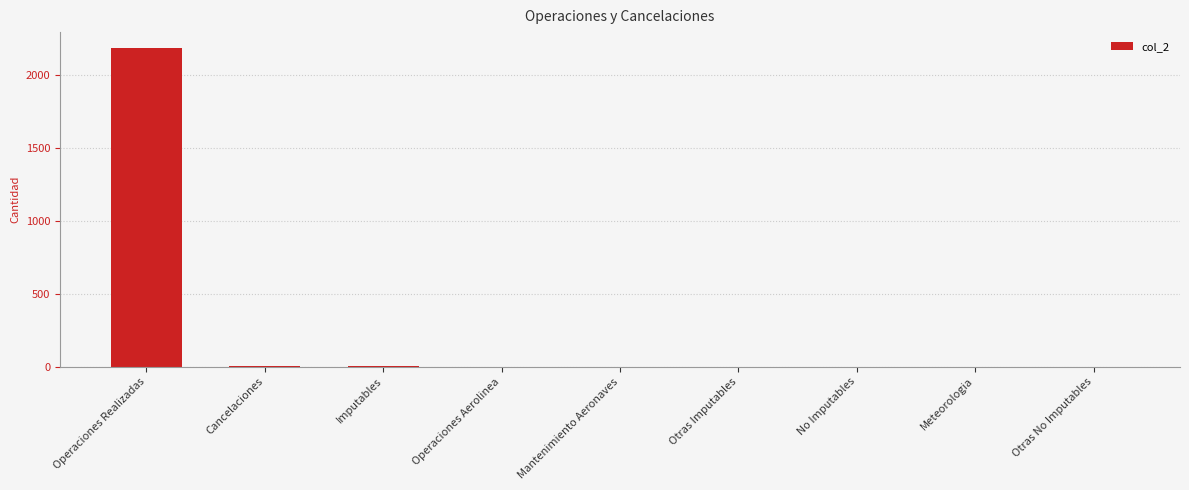

What is the maximum value shown in the chart?

2182